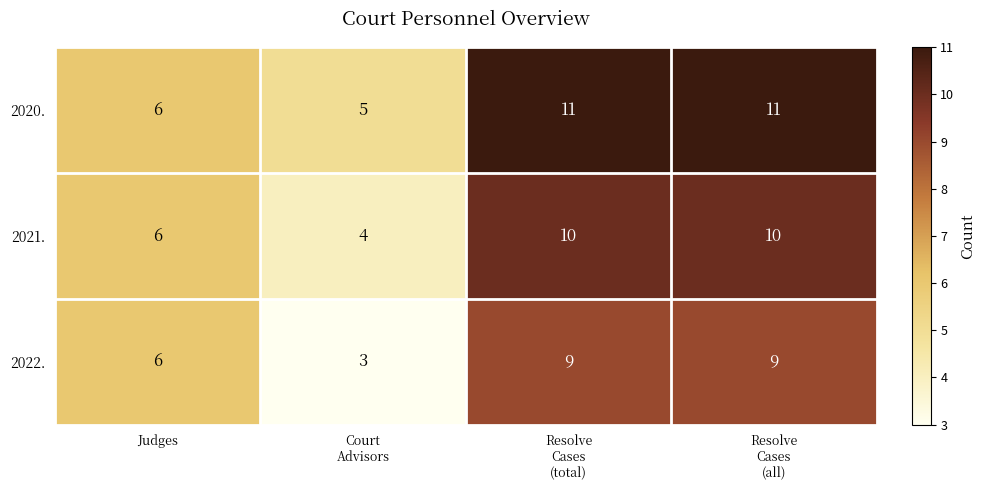

The 2021. series shows 6 at Judges. True or false?

True